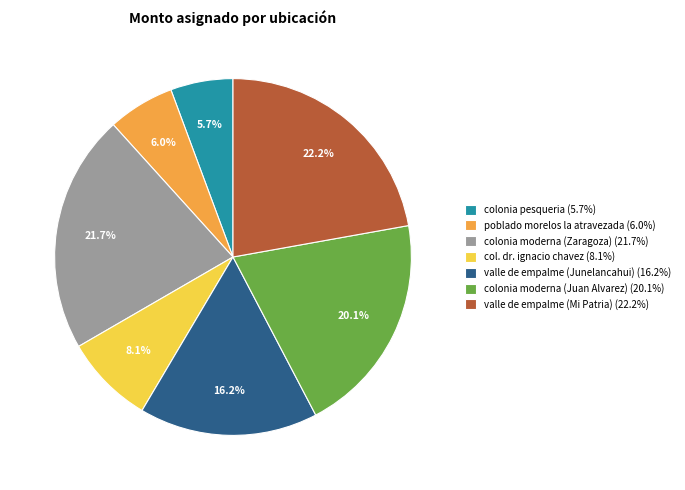

Between col. dr. ignacio chavez and valle de empalme (Mi Patria), which is larger?

valle de empalme (Mi Patria)